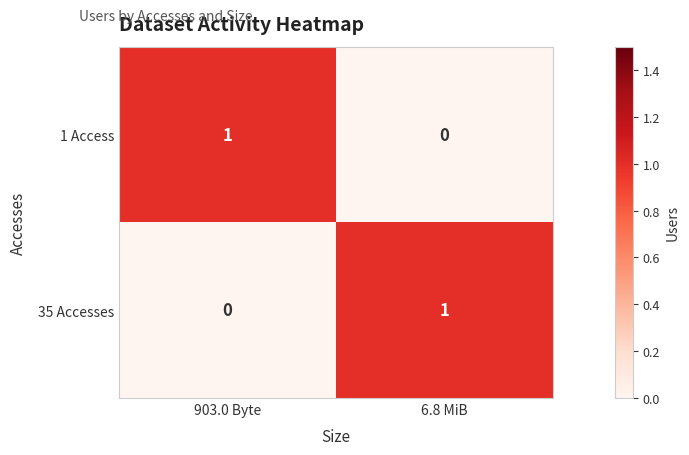

Where is 1 Access nearest to the value 0?

6.8 MiB